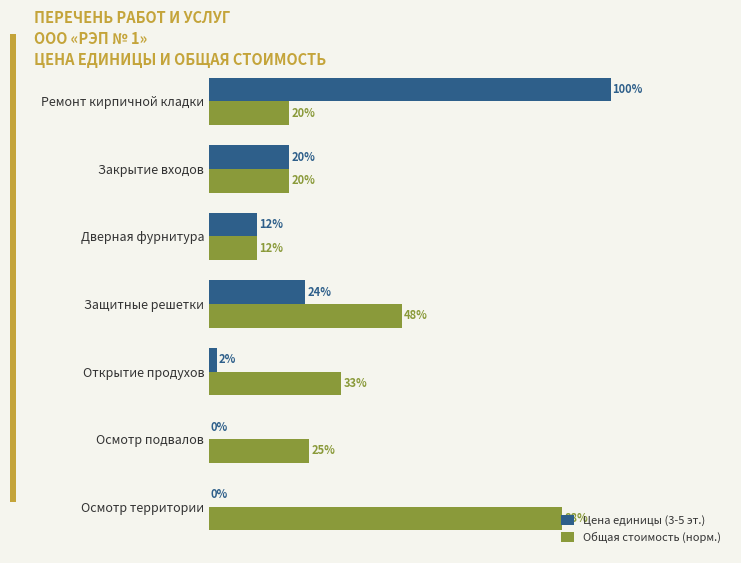

What are all the series names shown in the legend?

Цена единицы (3-5 эт.), Общая стоимость (норм.)